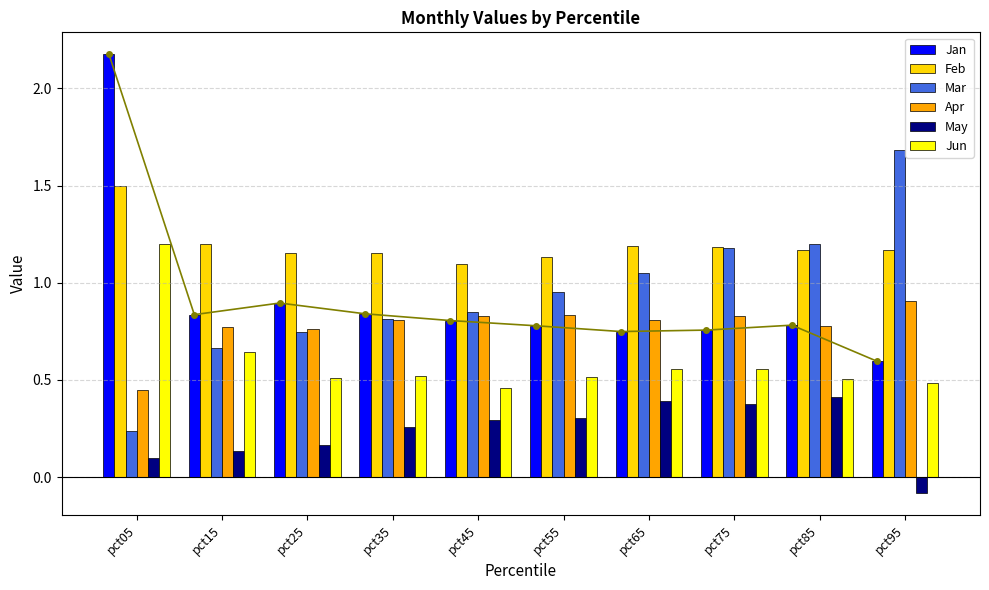

How many distinct data groups are displayed?

6